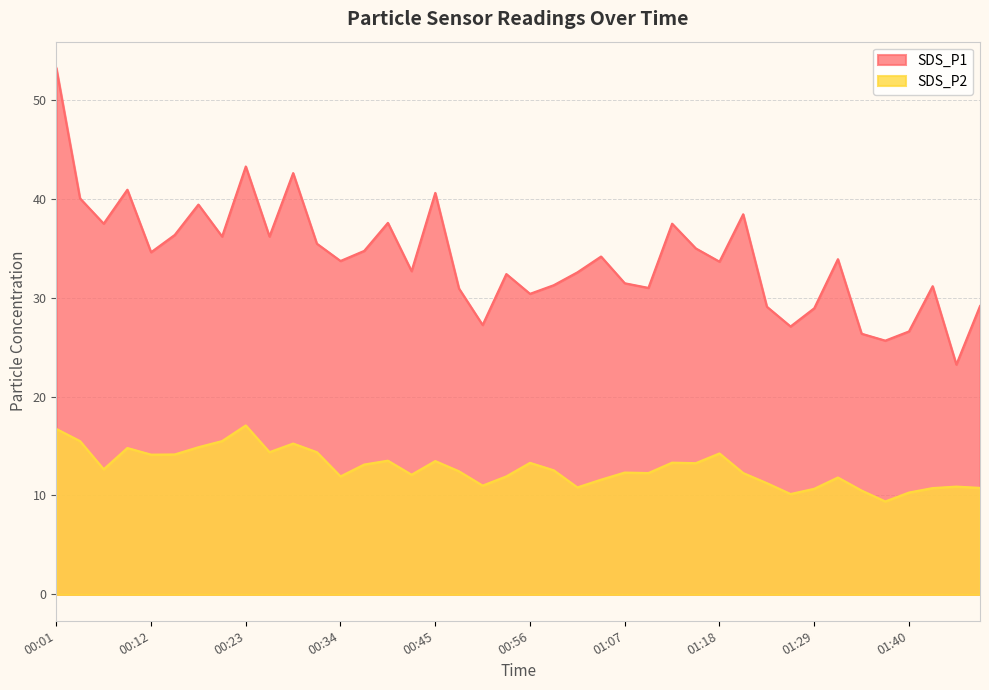

True or false: SDS_P2 has more than 2 interior local peaks.

True